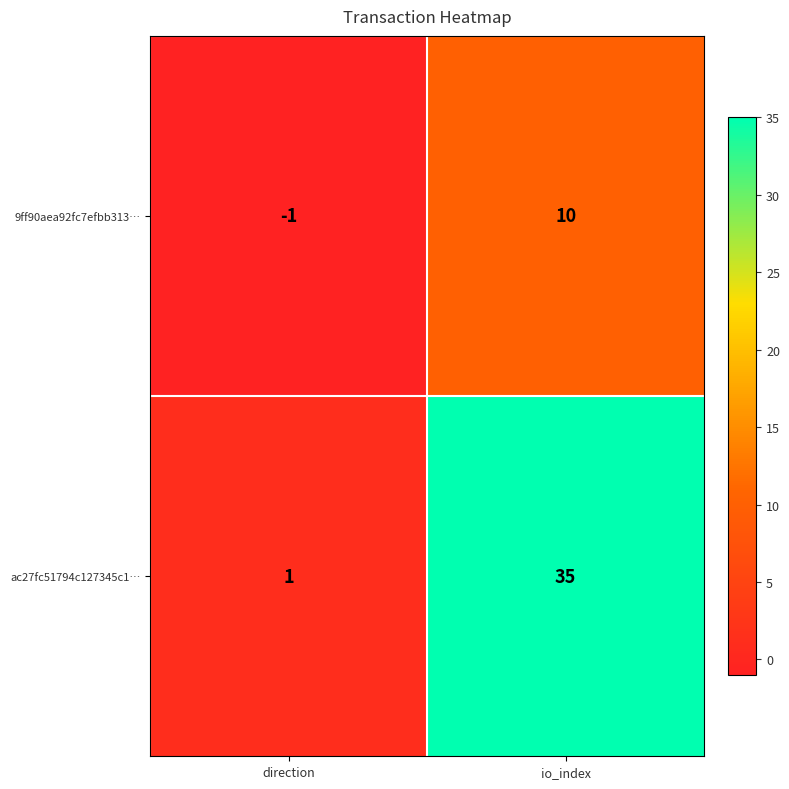

Between direction and io_index, which series saw the biggest shift?

ac27fc51794c127345c1…